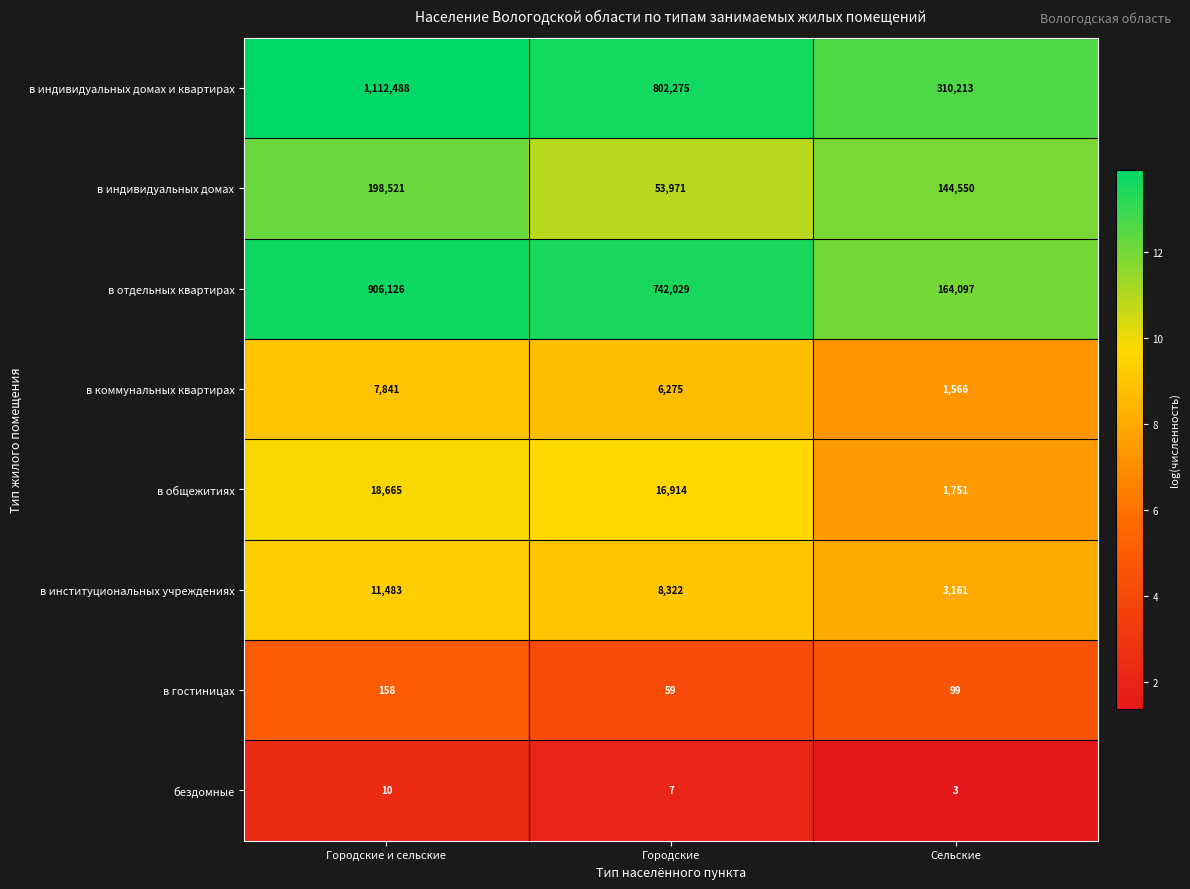

What is the average value of the в отдельных квартирах series?

604084